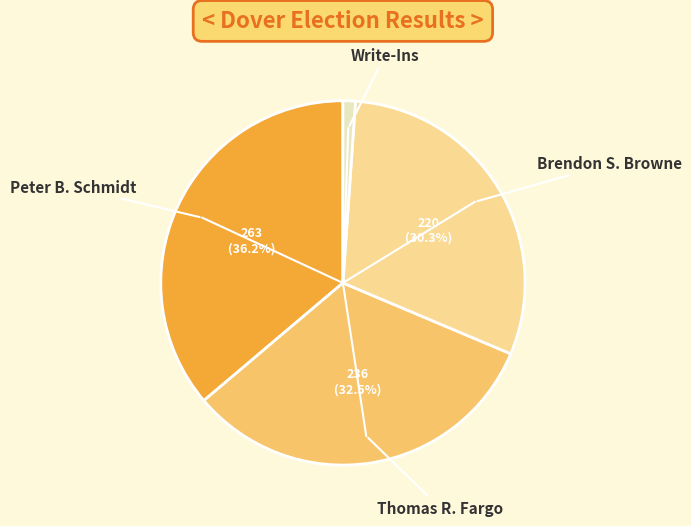

How many slices are in this pie chart?

4